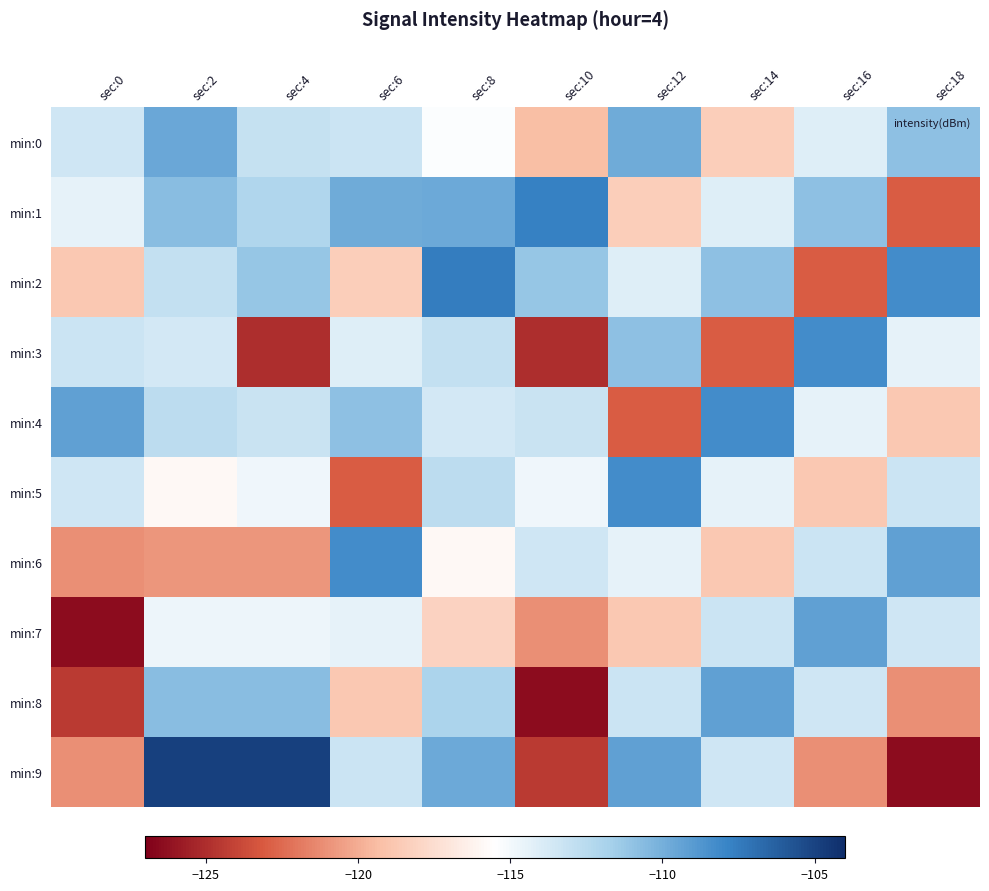

Between sec:6 and sec:0, which is larger?

sec:6